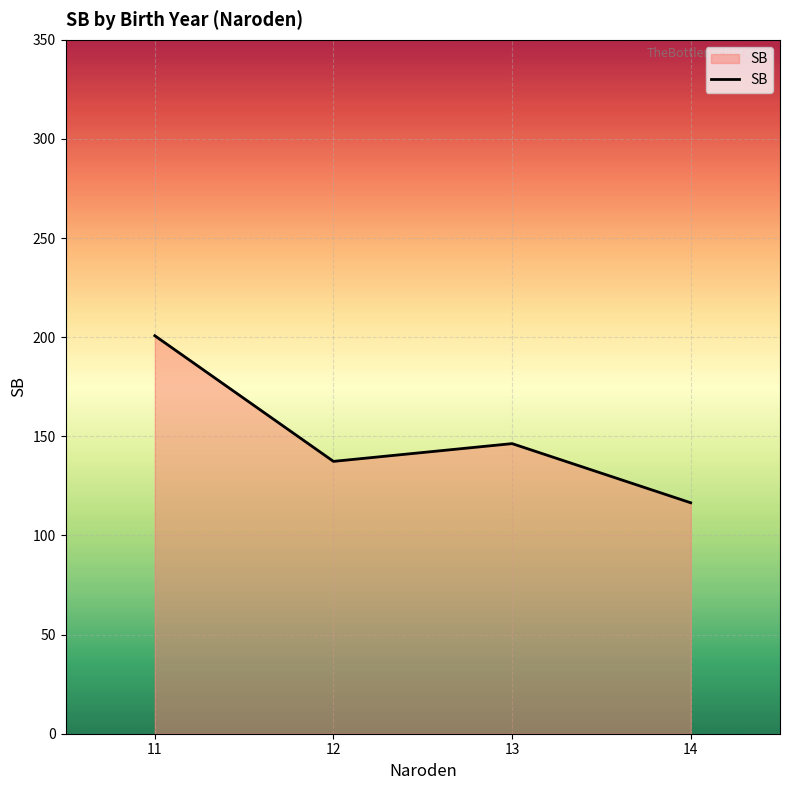

What is the ratio of the value at 12 to the value at 11?

0.7